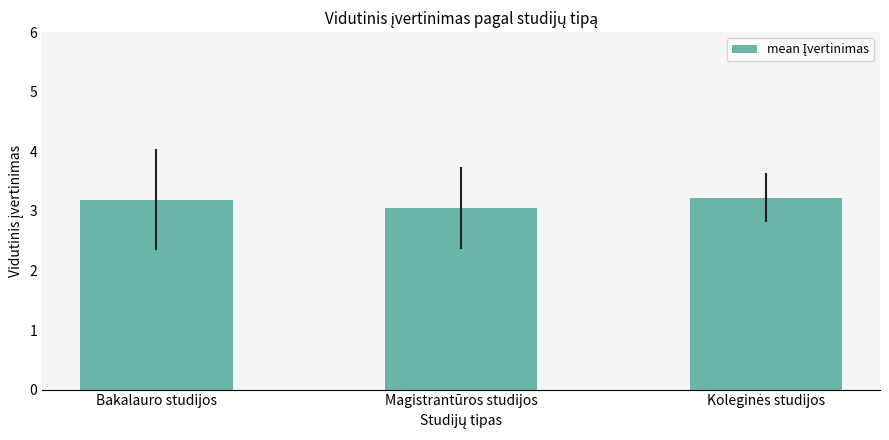

What is the label of the 2nd bar from the left?

Magistrantūros studijos